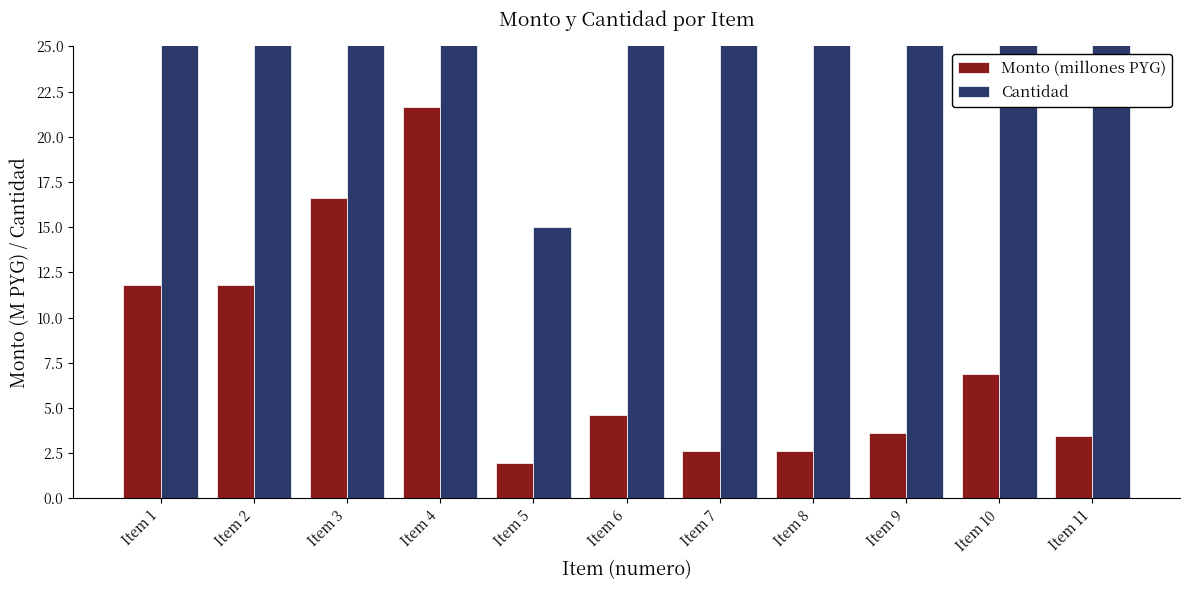

Where does the Monto (millones PYG) series first go above 4?

Item 1